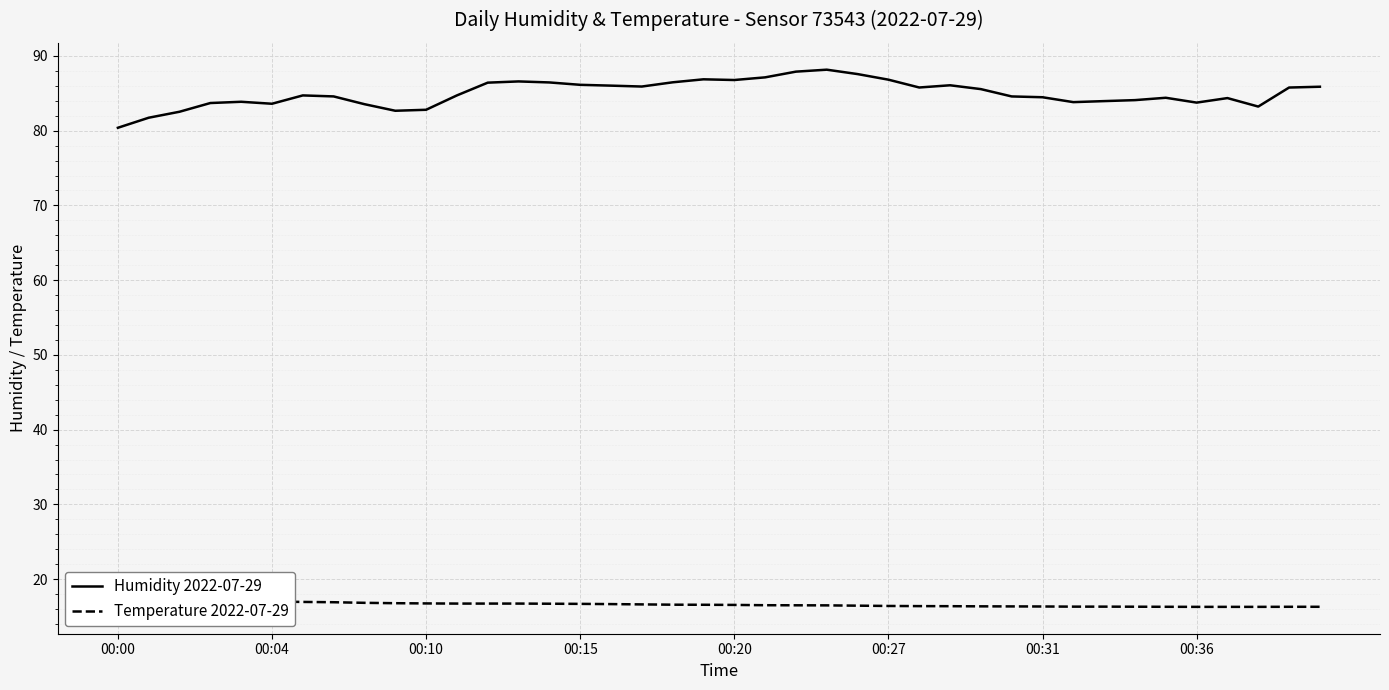

What is the average value of the Humidity 2022-07-29 series?

85.0